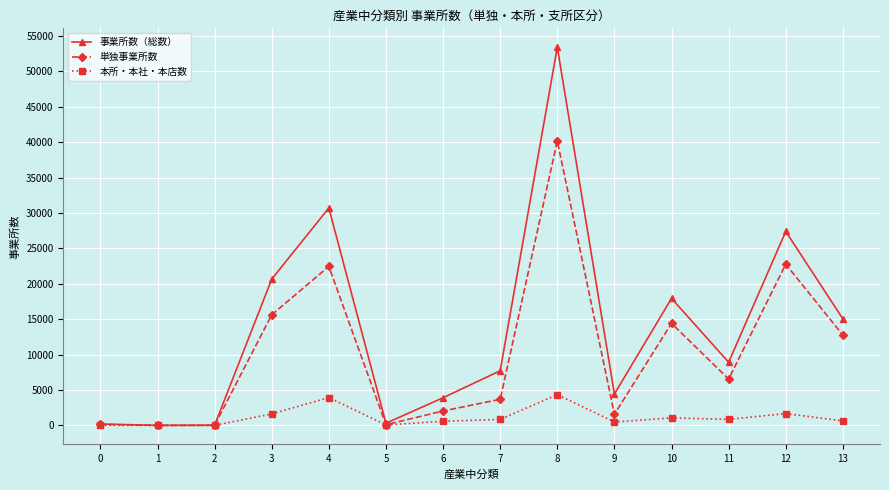

The value of 事業所数（総数） at 10 is 17941. True or false?

True